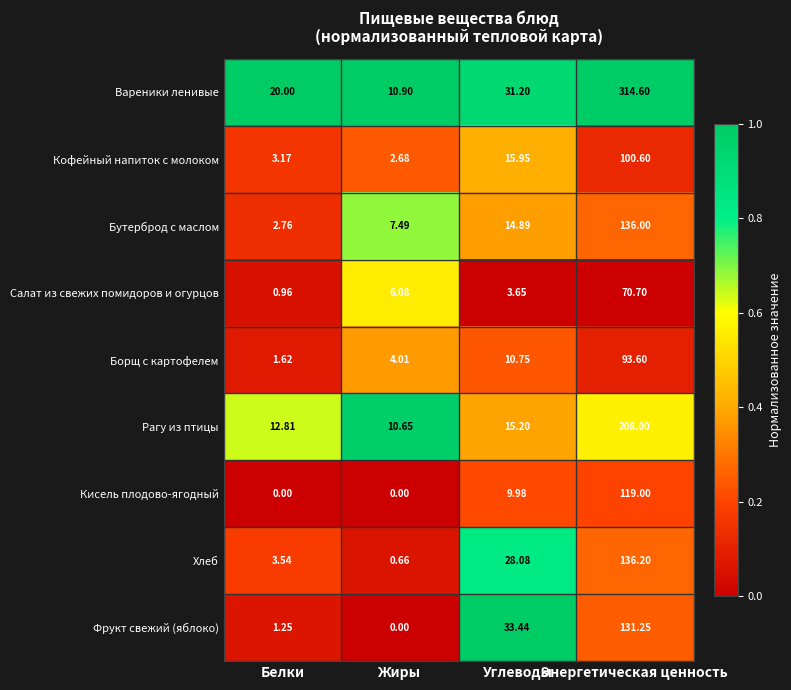

Which label corresponds to the largest value in the chart?

Энергетическая ценность